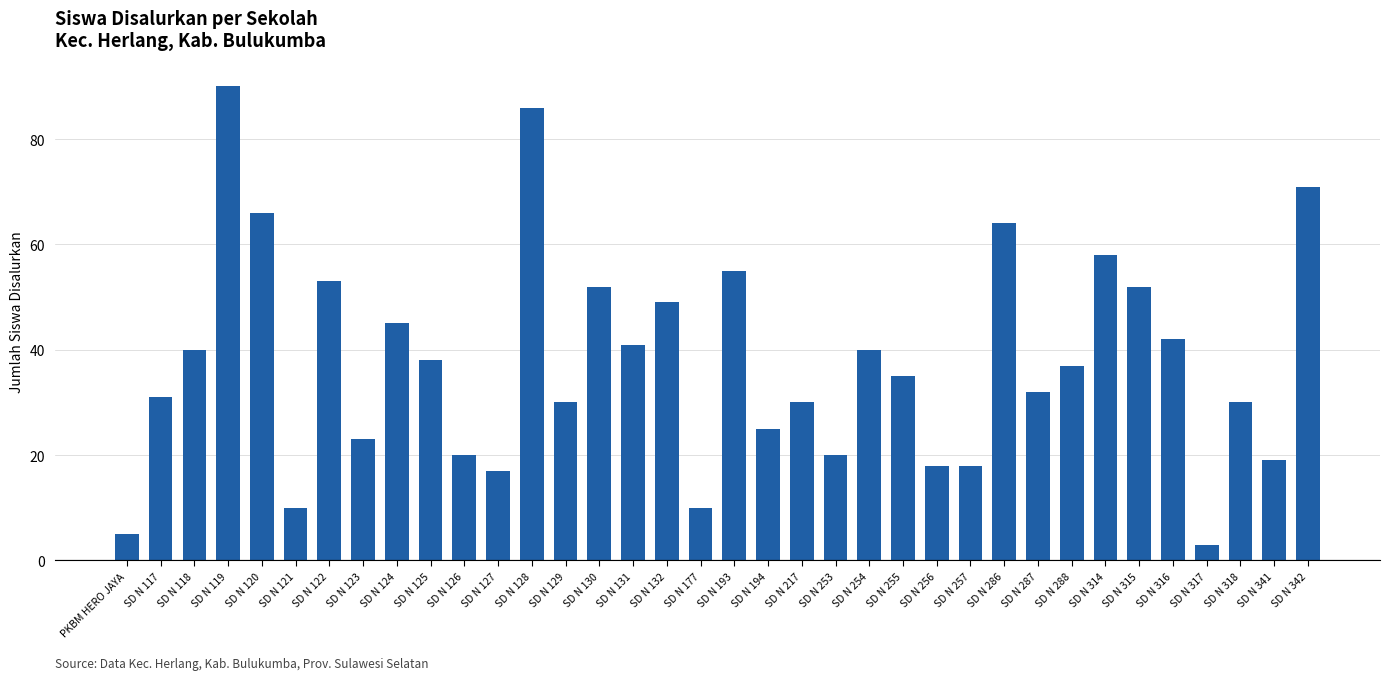

What is the difference between the maximum and minimum values?

87